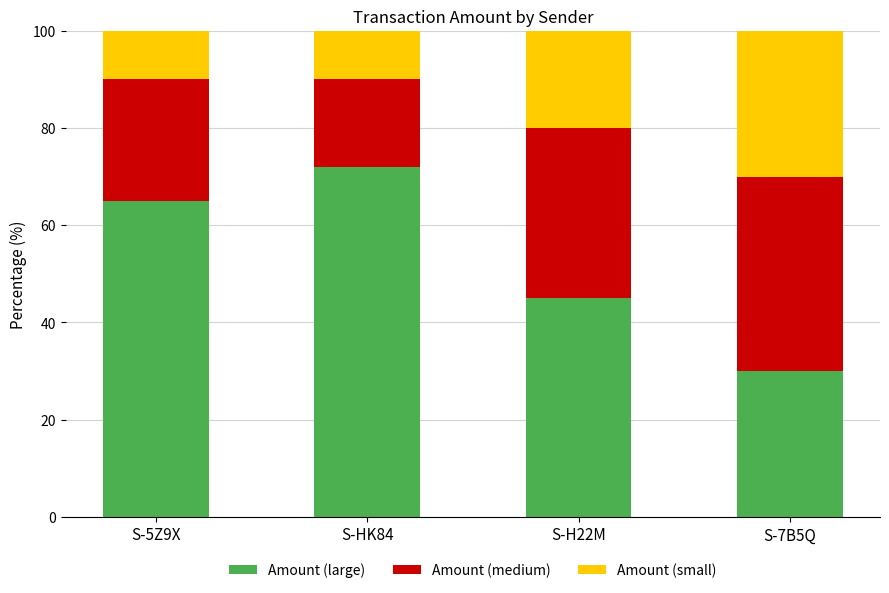

Rank the categories by Amount (large) value from lowest to highest.

S-7B5Q, S-H22M, S-5Z9X, S-HK84